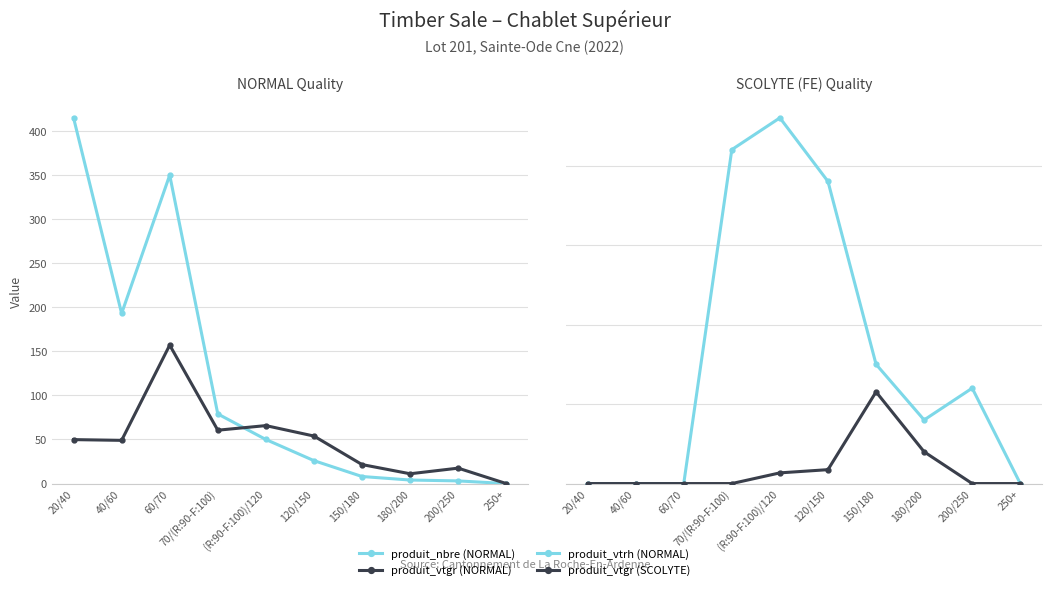

What is the value of the produit_nbre (NORMAL) point at the 7th from the left?

8.0